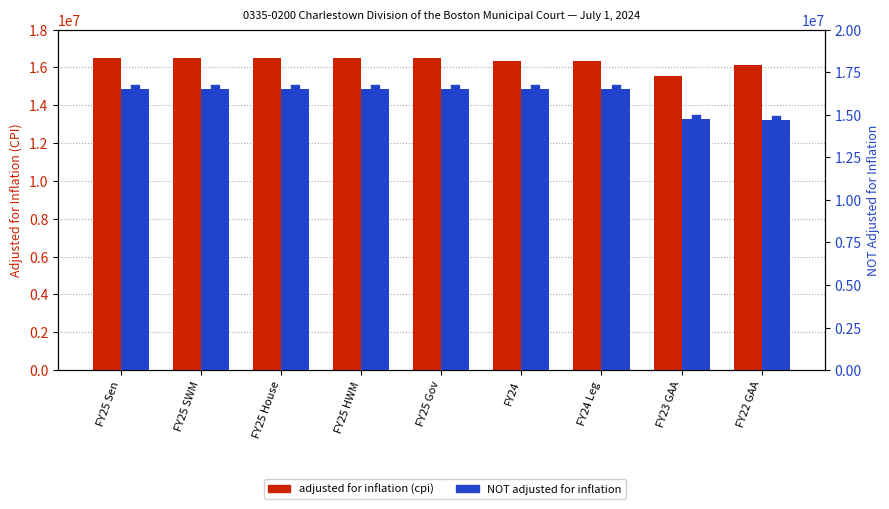

Which series contains the lowest Y value?

NOT adjusted for inflation